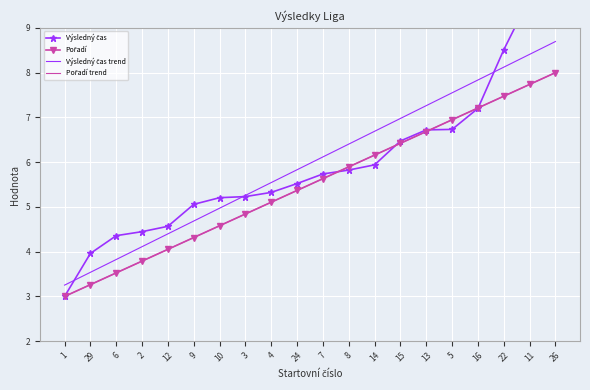

The Pořadí trend series shows 2.8 at 24. True or false?

False